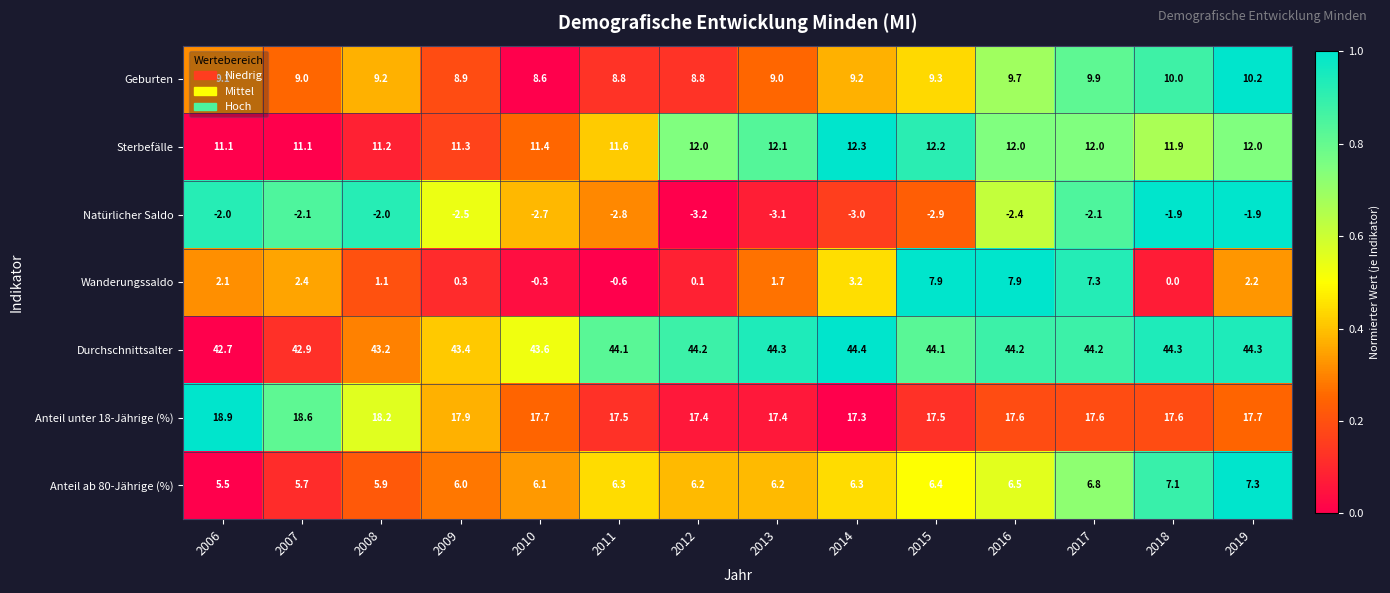

What is the average value of the Sterbefälle series?

11.7